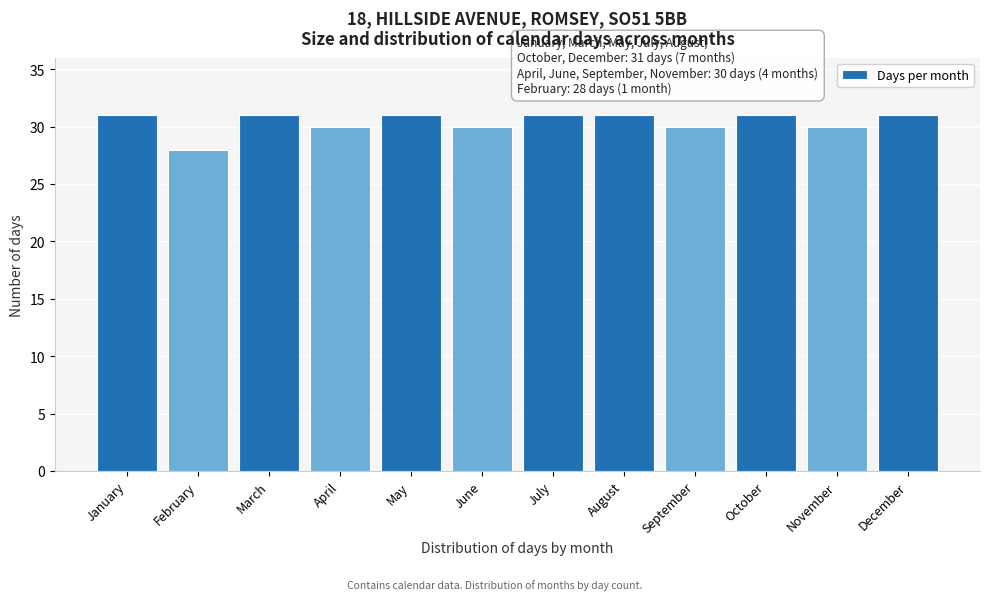

Reading left to right, list all the values displayed in this chart.

January=31	February=28	March=31	April=30	May=31	June=30	July=31	August=31	September=30	October=31	November=30	December=31